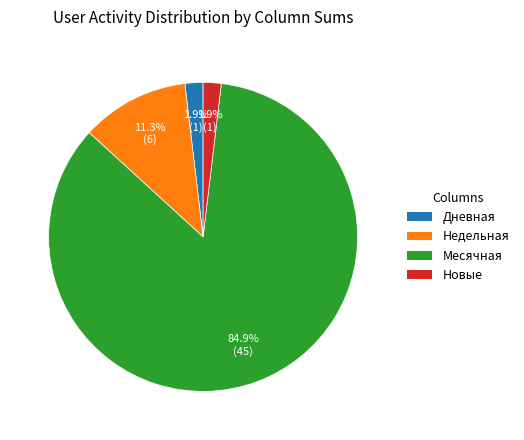

Does any single category account for the majority?

Yes